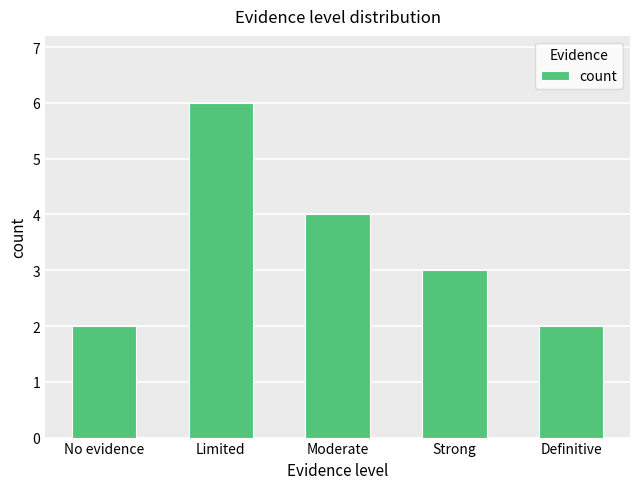

Which category has the highest value across all series?

Limited